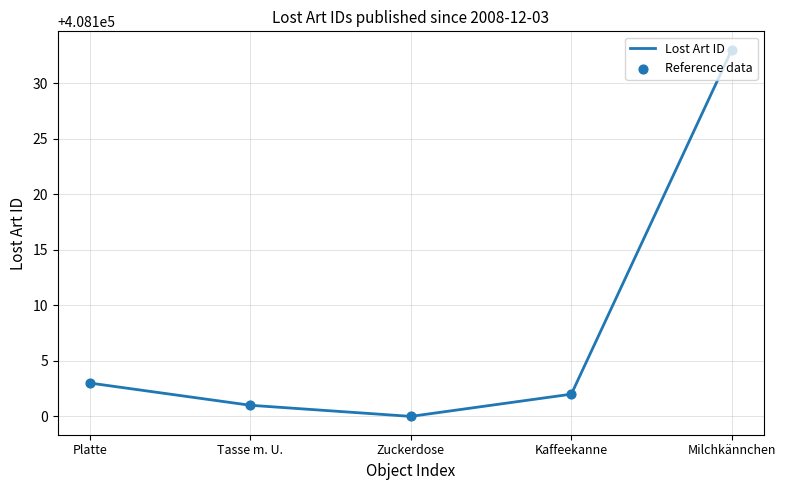

Which label corresponds to the smallest value in the chart?

Zuckerdose